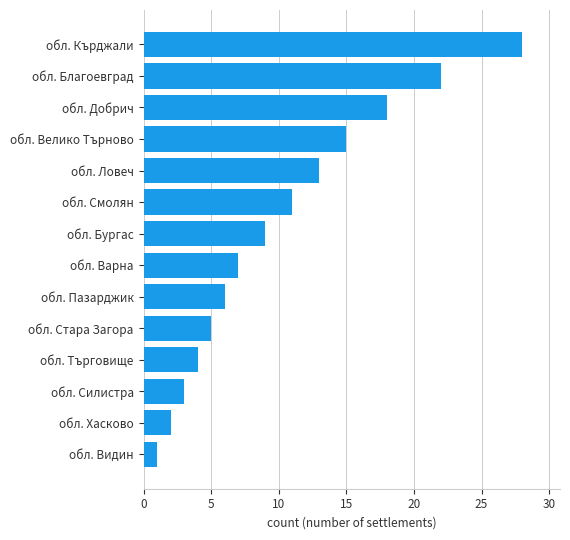

Count the number of categories in the chart.

14